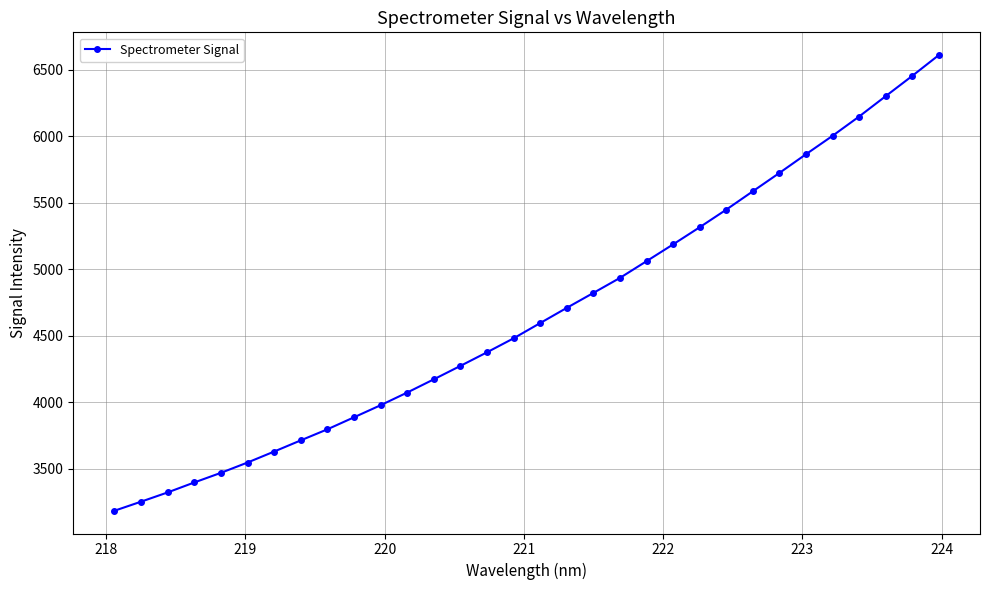

What is the maximum value shown in the chart?

6610.4